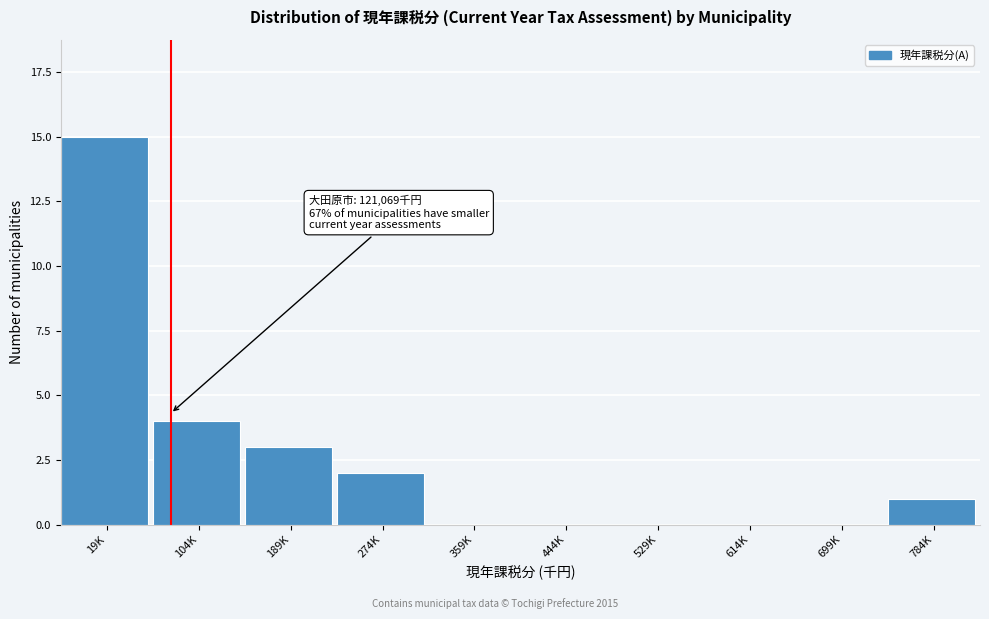

Reading right to left, transcribe all the data shown in this chart.

784K=1	699K=0	614K=0	529K=0	444K=0	359K=0	274K=2	189K=3	104K=4	19K=15